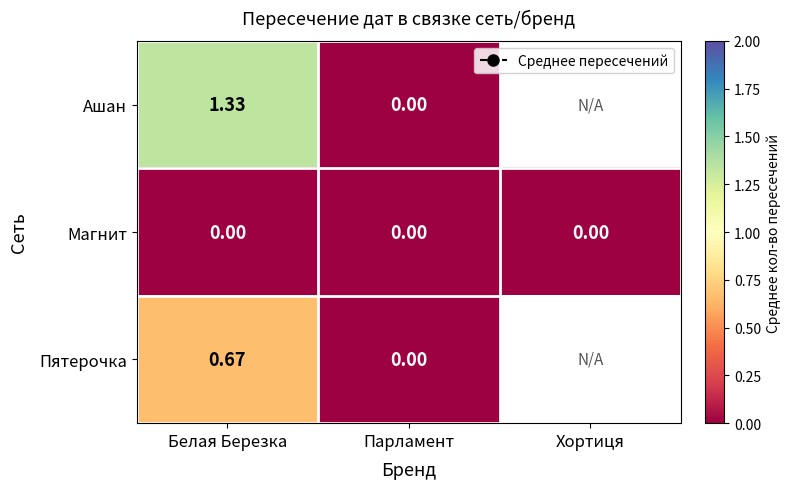

The value of Магнит at Белая Березка is 0.0. True or false?

True